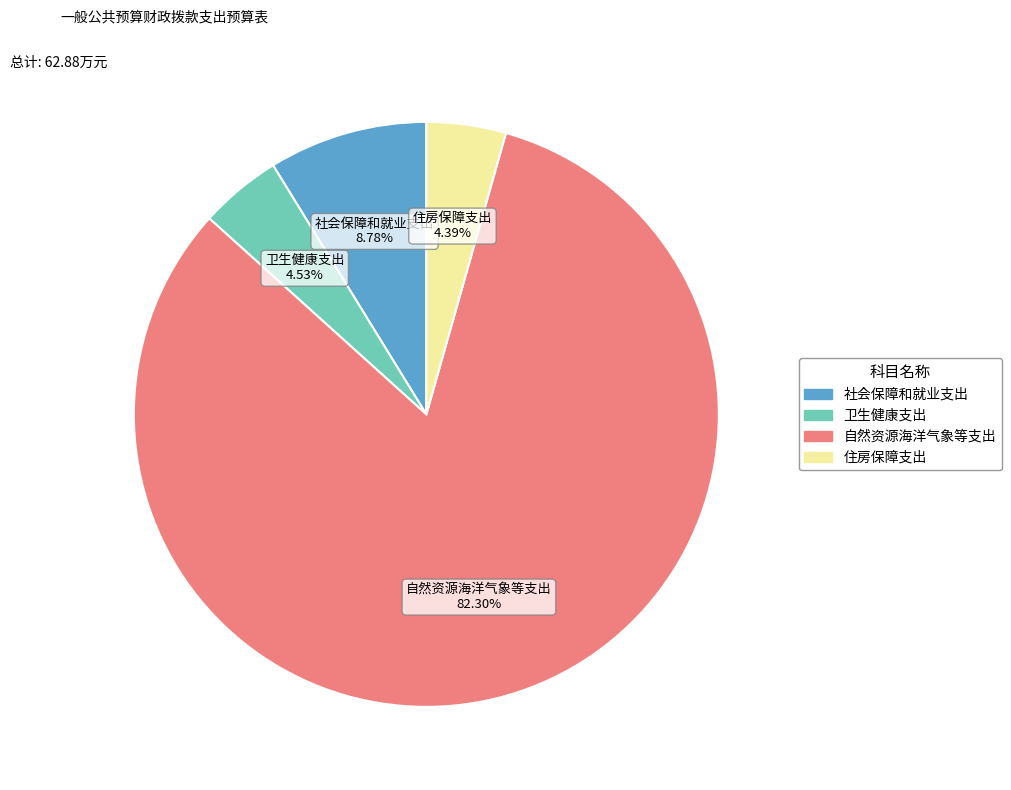

What percentage is the 卫生健康支出 slice, to the nearest percent?

5%